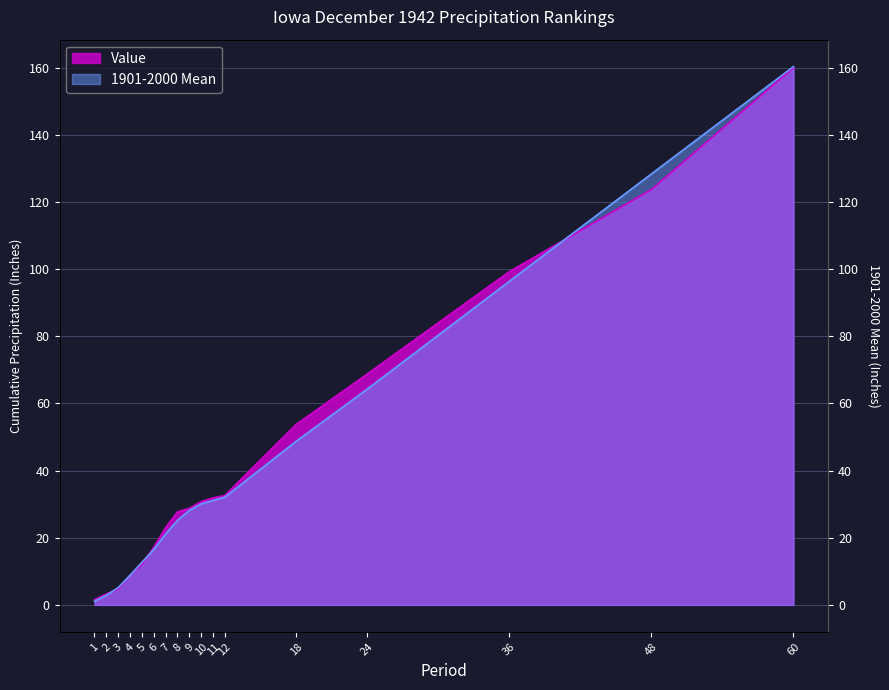

At which label does 1901-2000 Mean reach its peak?

60